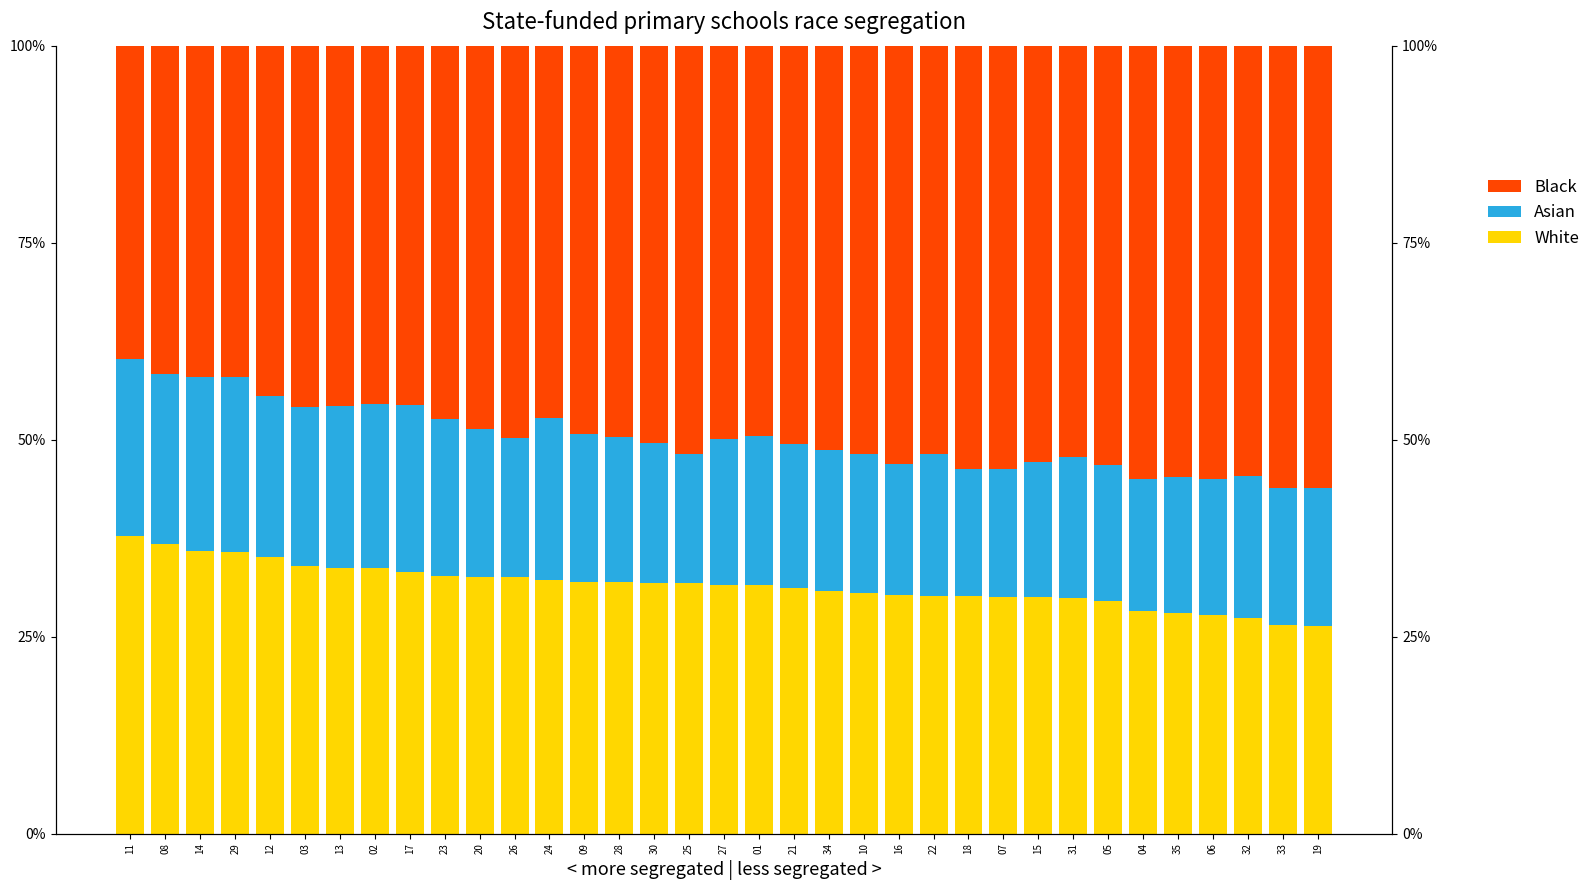

How many groups of bars are there?

35